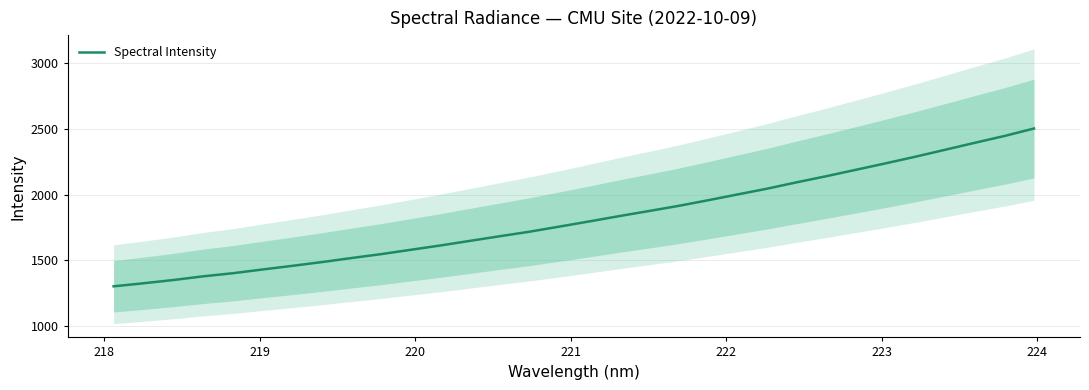

What is the maximum value for Spectral Intensity?

2501.9